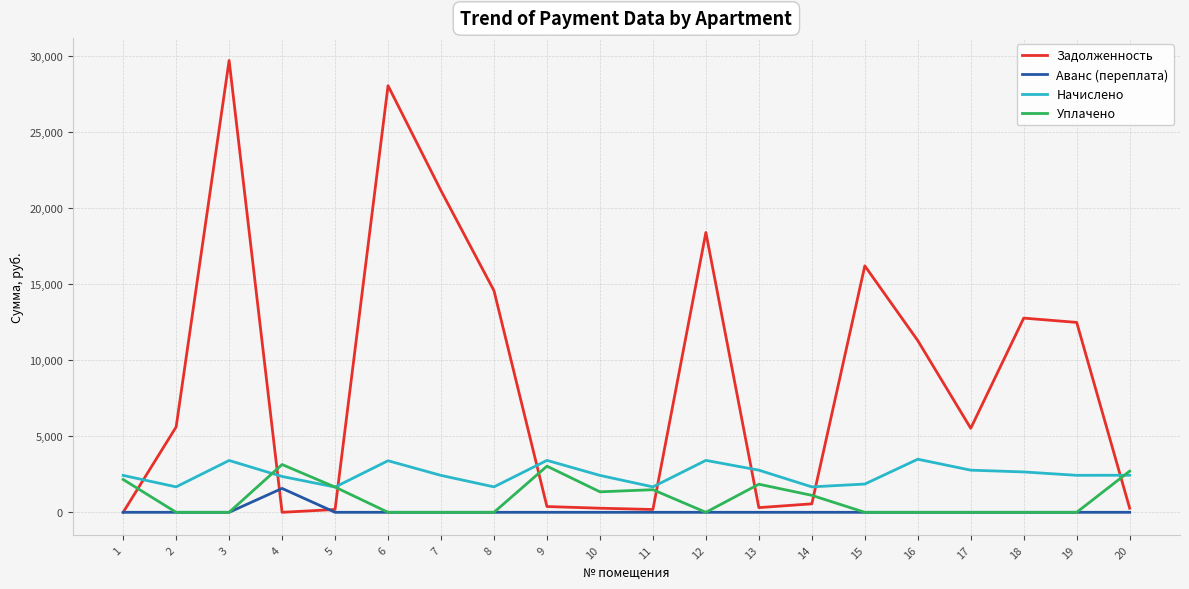

The value of Начислено at 4 is 2357.6. True or false?

True